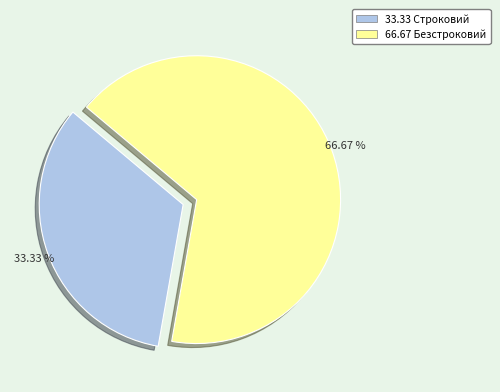

Is there a majority slice in this chart?

Yes